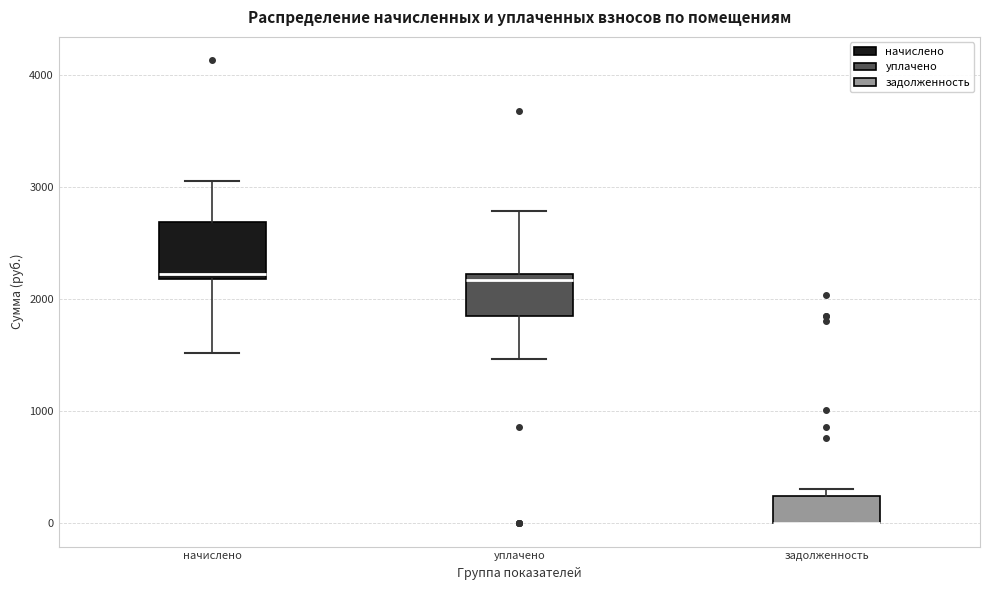

Reading left to right, transcribe this box plot: for each box, give where its median line is, the range the box spans, and where its two whiskers end, as read against the y-axis. The values are not printed on the chart, so give them approximately, as read against the axis.

начислено: median 2200 (just above the box's lower edge), box 2200 to 2700, whiskers 1500 to 3100
уплачено: median 2200 (just below the box's upper edge), box 1900 to 2200, whiskers 1500 to 2800
задолженность: median 0 (drawn on the box's lower edge), box 0 to 200, whiskers 0 to 300